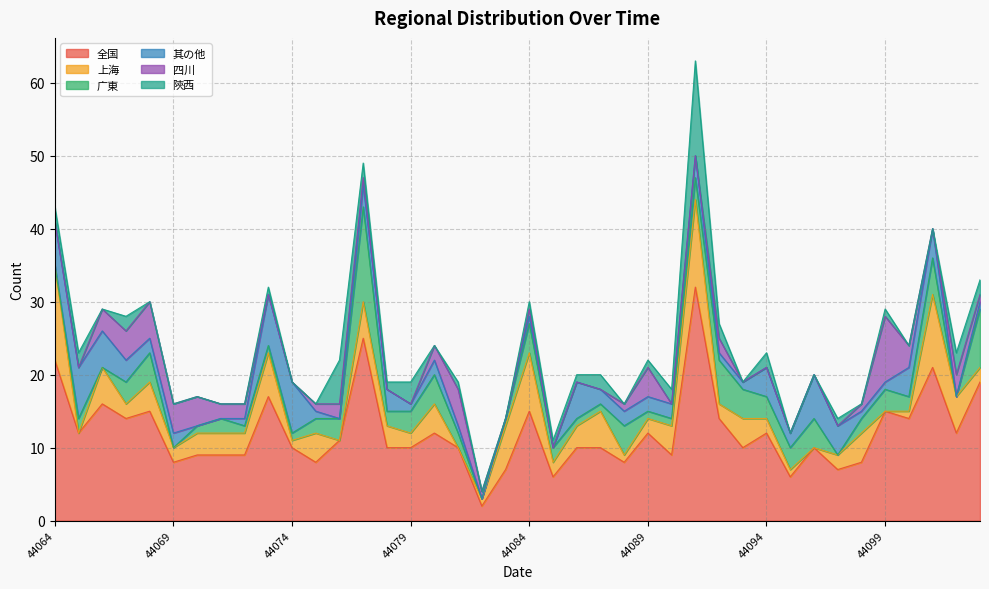

How many data points in 全国 are less than 10?

13